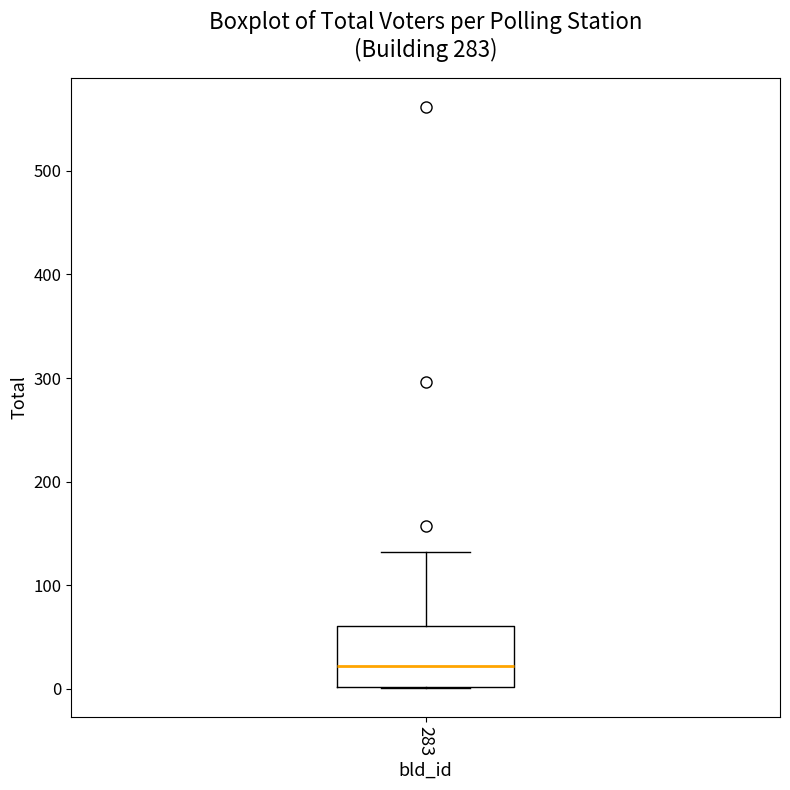

Transcribe this box plot: give where the median line is, the range the box spans, and where the two whiskers end, as read against the y-axis. The values are not printed on the chart, so give them approximately, as read against the axis.

median 20, box 0 to 60, whiskers 0 to 130